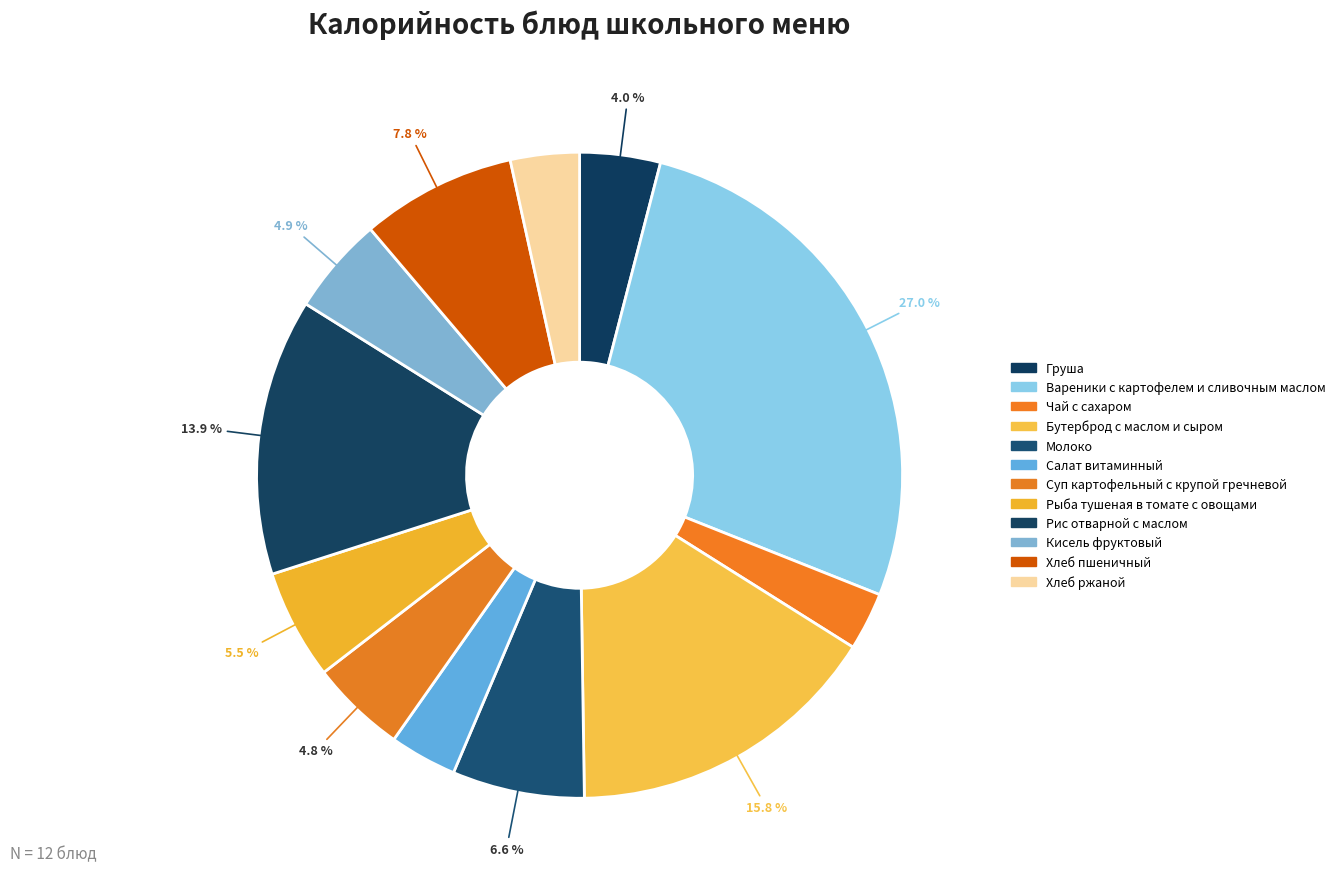

Which category has the smallest portion of the pie?

Чай с сахаром